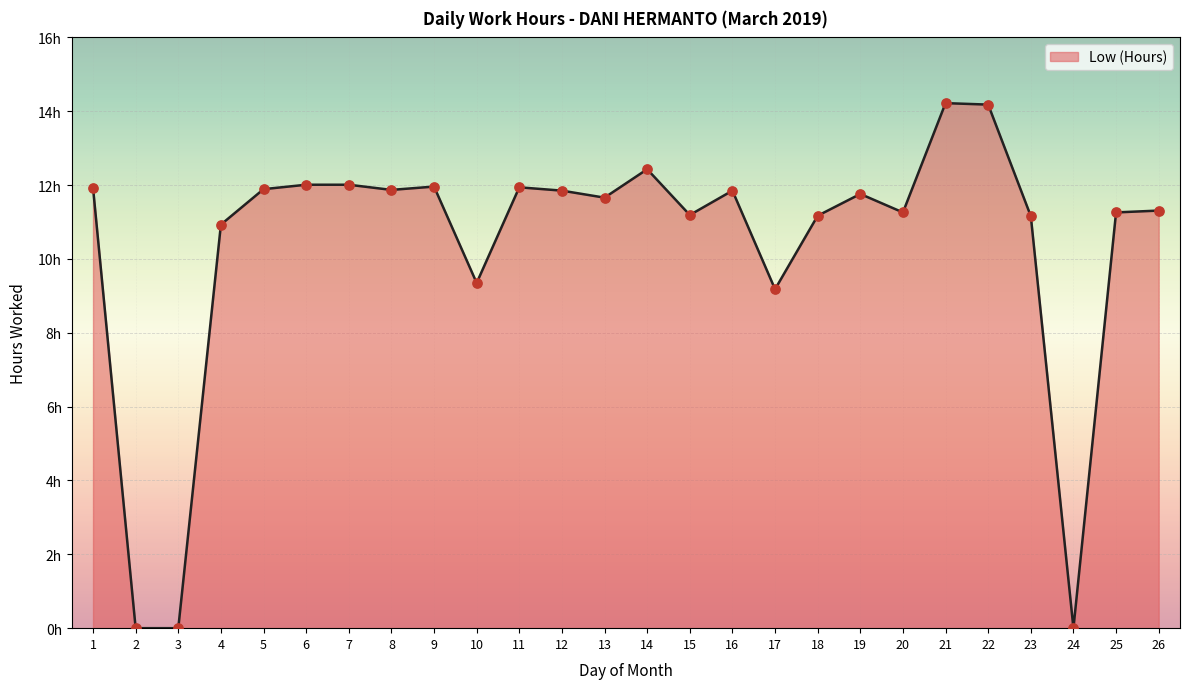

Between 19 and 13, which is larger?

19